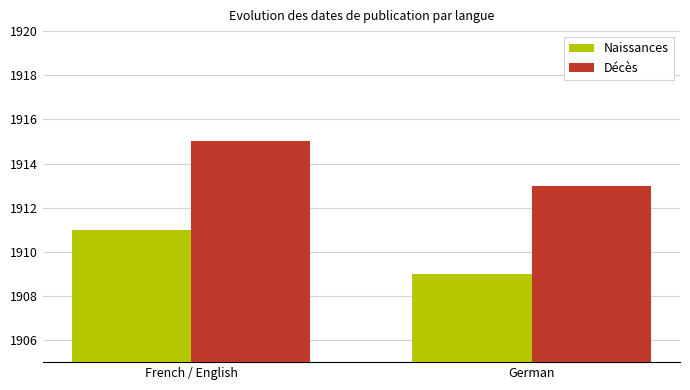

What is the total value across all series at German?

3822